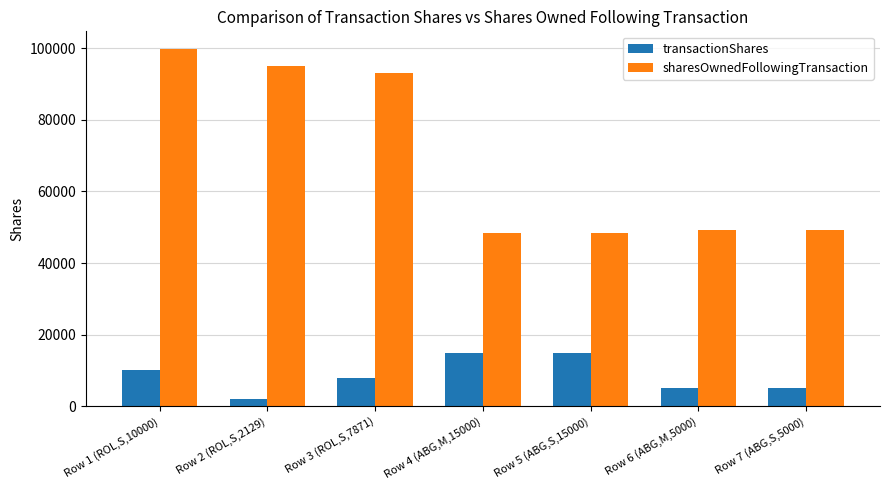

What is the difference between the second highest and second lowest values in the transactionShares series?

10000